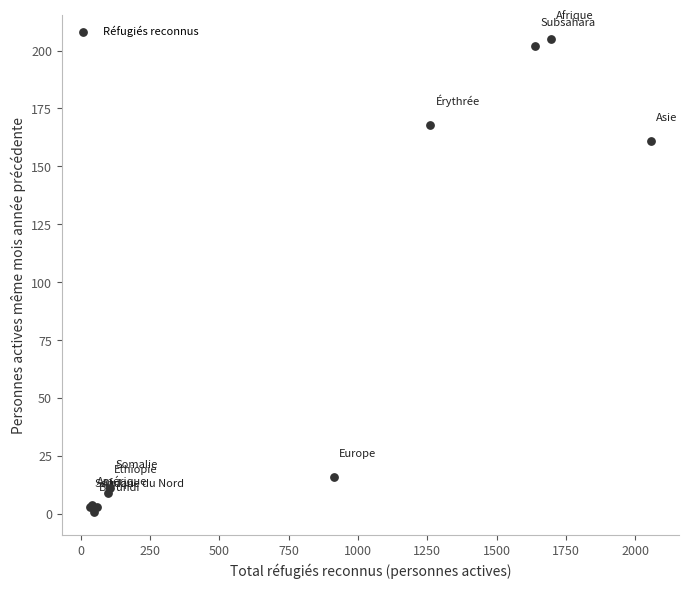

What Y value in the scatter plot is closest to 103?

161